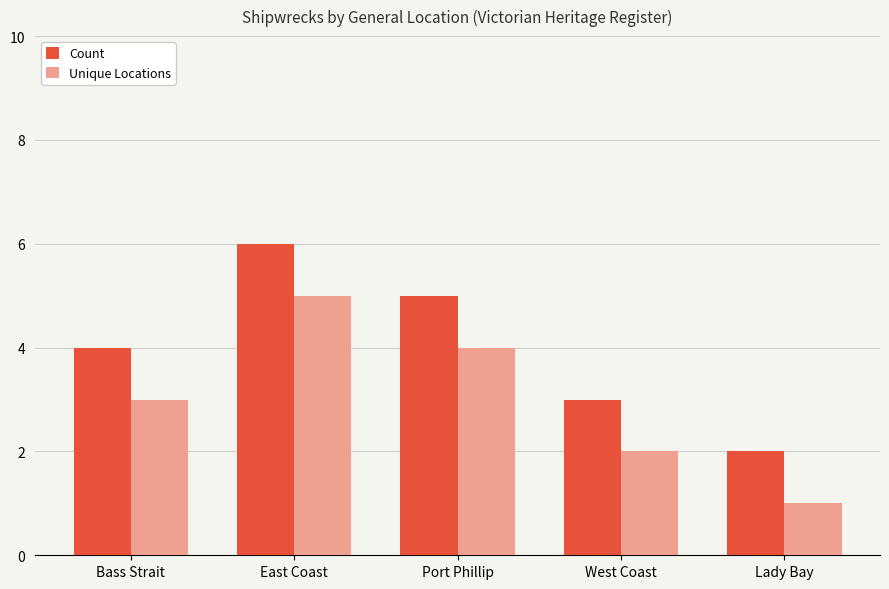

Count the number of data series in this chart.

2